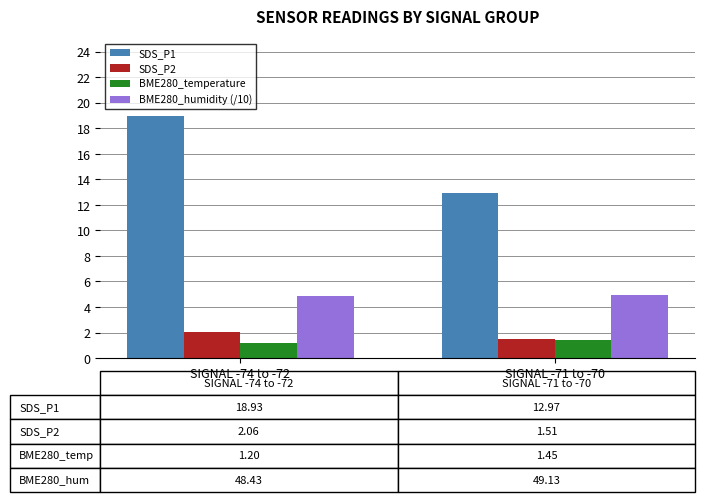

What position from the right is SIGNAL -71 to -70?

1